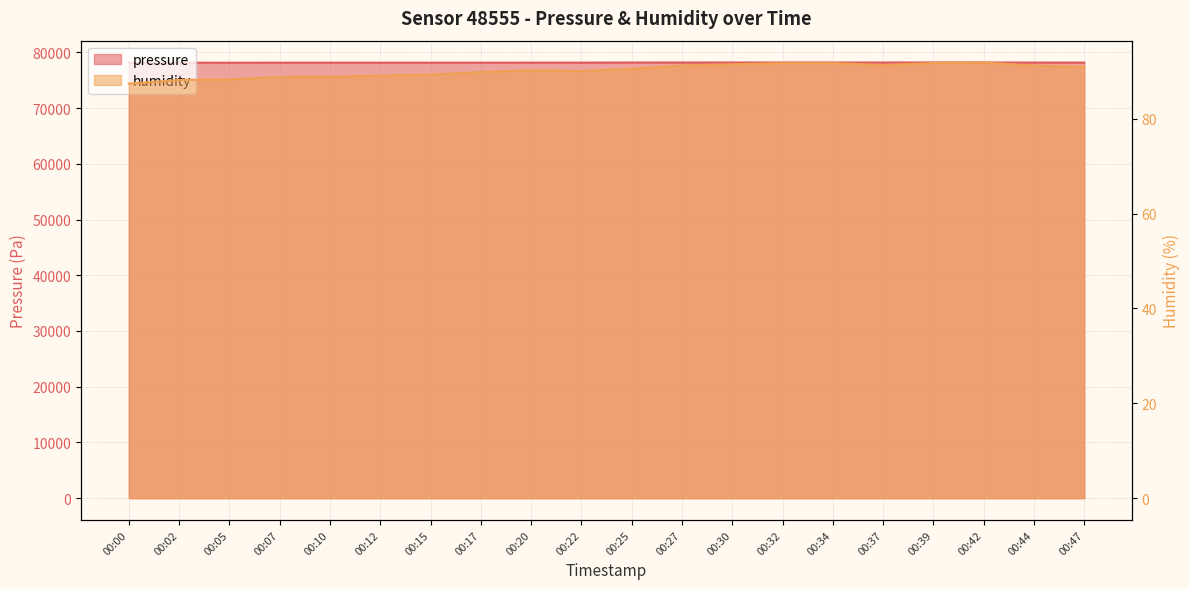

Which category has the lowest value in the humidity series?

00:00